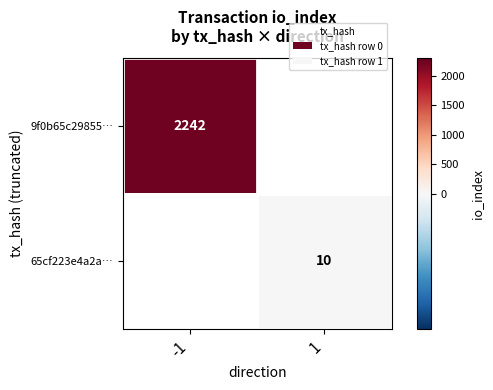

Which has a higher value, 1 or -1?

-1